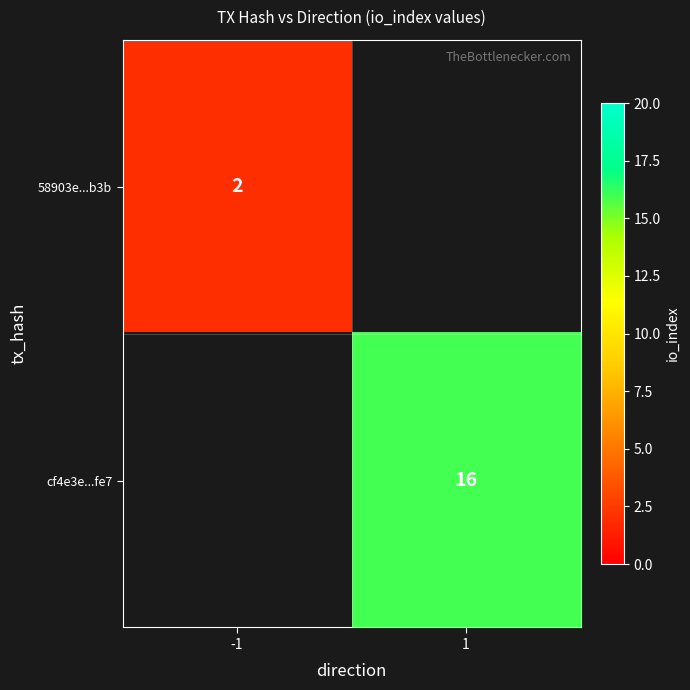

The value of 58903e...b3b at -1 is 2. True or false?

True